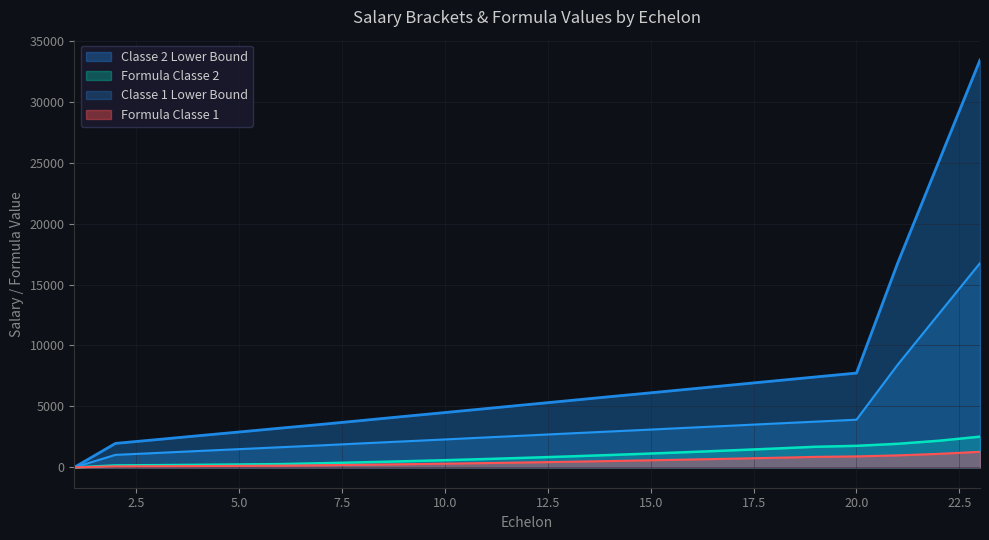

How many lines are shown in the chart?

4